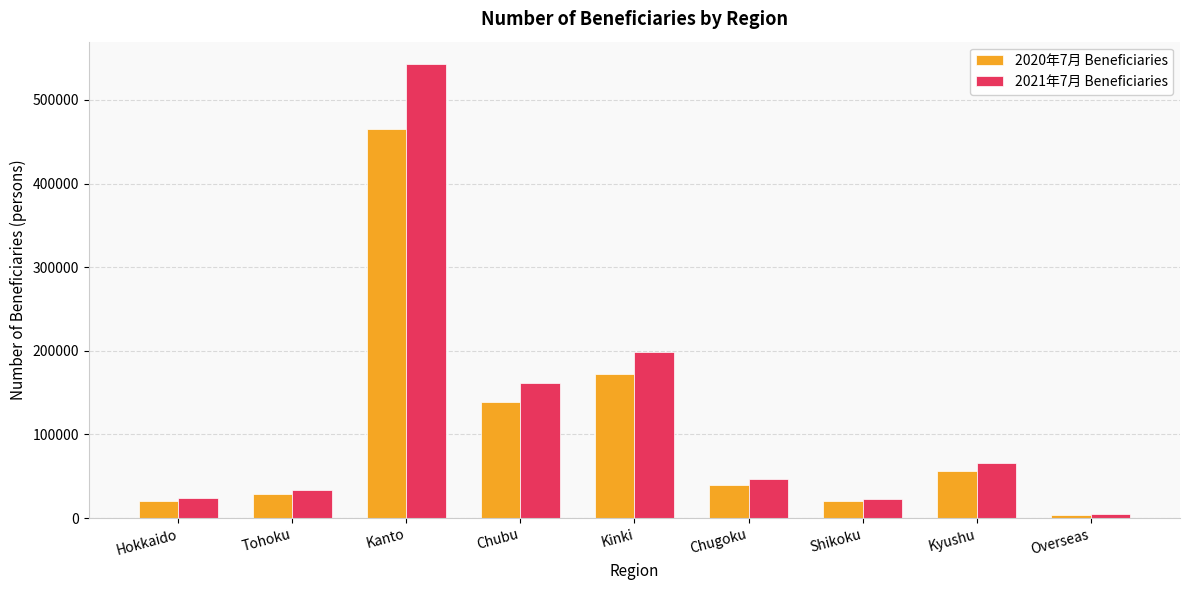

At which category is the sum across all series the highest?

Kanto